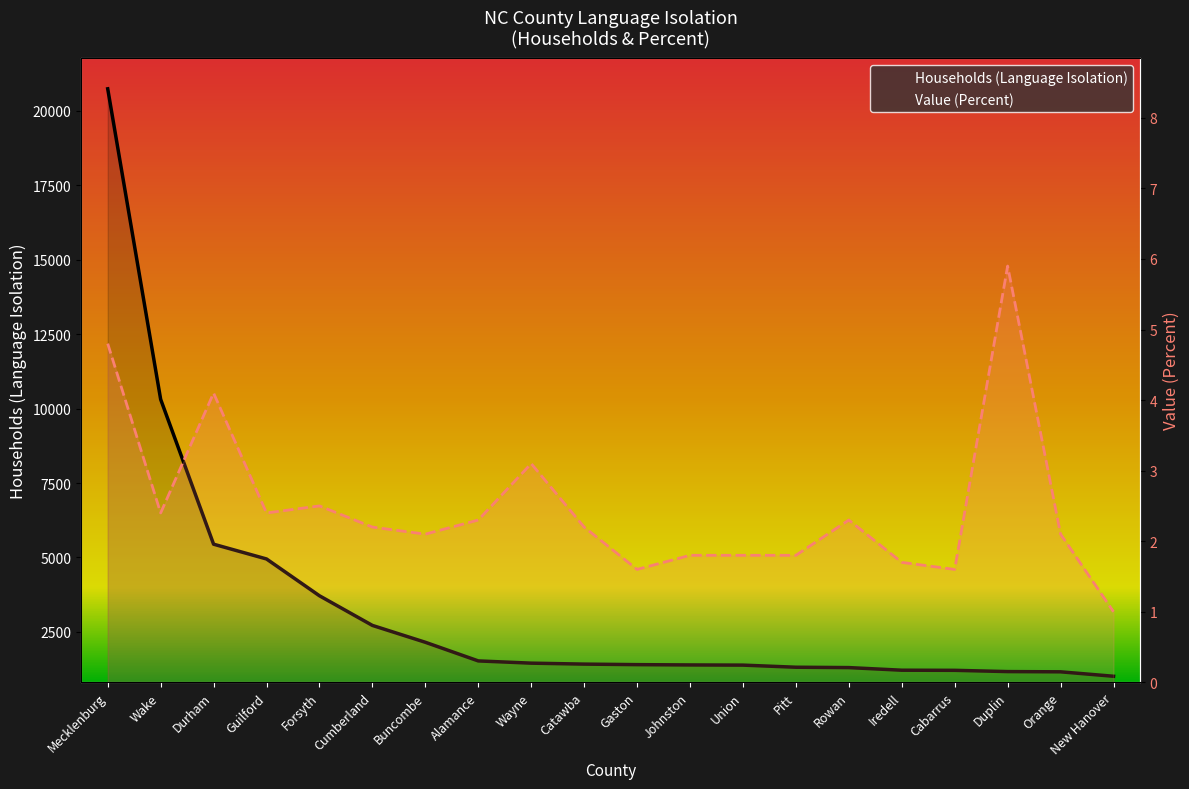

What is the smallest value displayed?

1.0